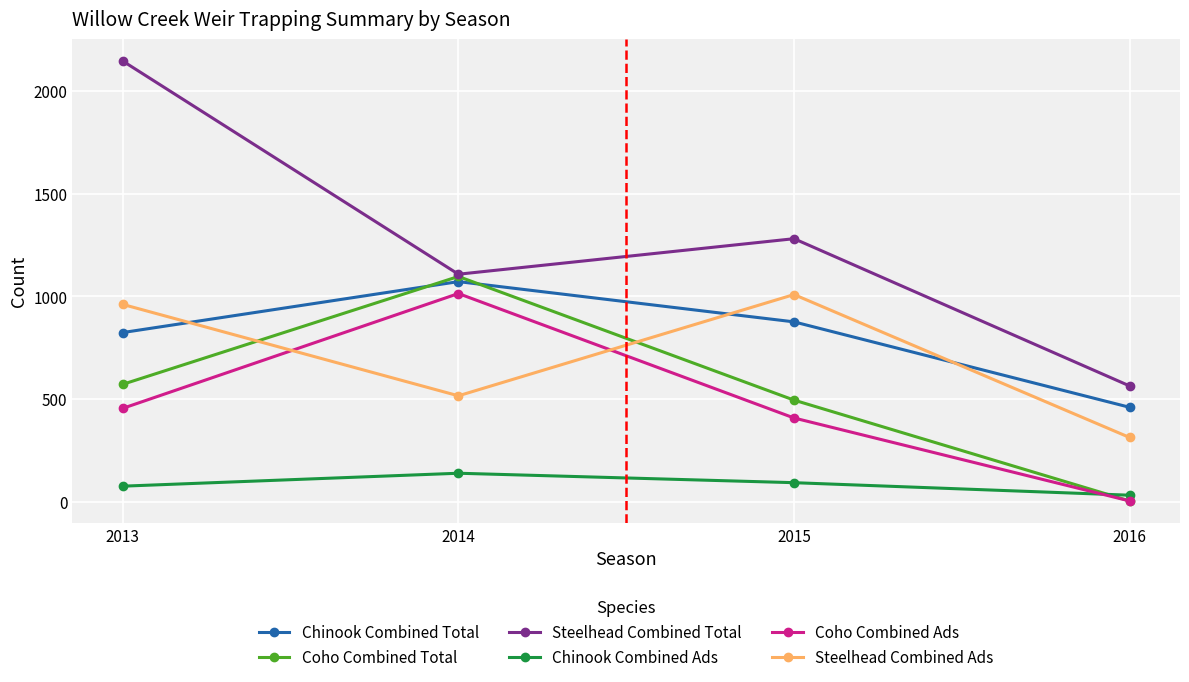

Reading right to left, transcribe all the data shown in this chart.

Chinook Combined Total: 2016=459	2015=875	2014=1071	2013=823
Coho Combined Total: 2016=3	2015=494	2014=1096	2013=571
Steelhead Combined Total: 2016=563	2015=1280	2014=1107	2013=2145
Chinook Combined Ads: 2016=31	2015=92	2014=138	2013=75
Coho Combined Ads: 2016=3	2015=407	2014=1013	2013=454
Steelhead Combined Ads: 2016=312	2015=1008	2014=515	2013=960